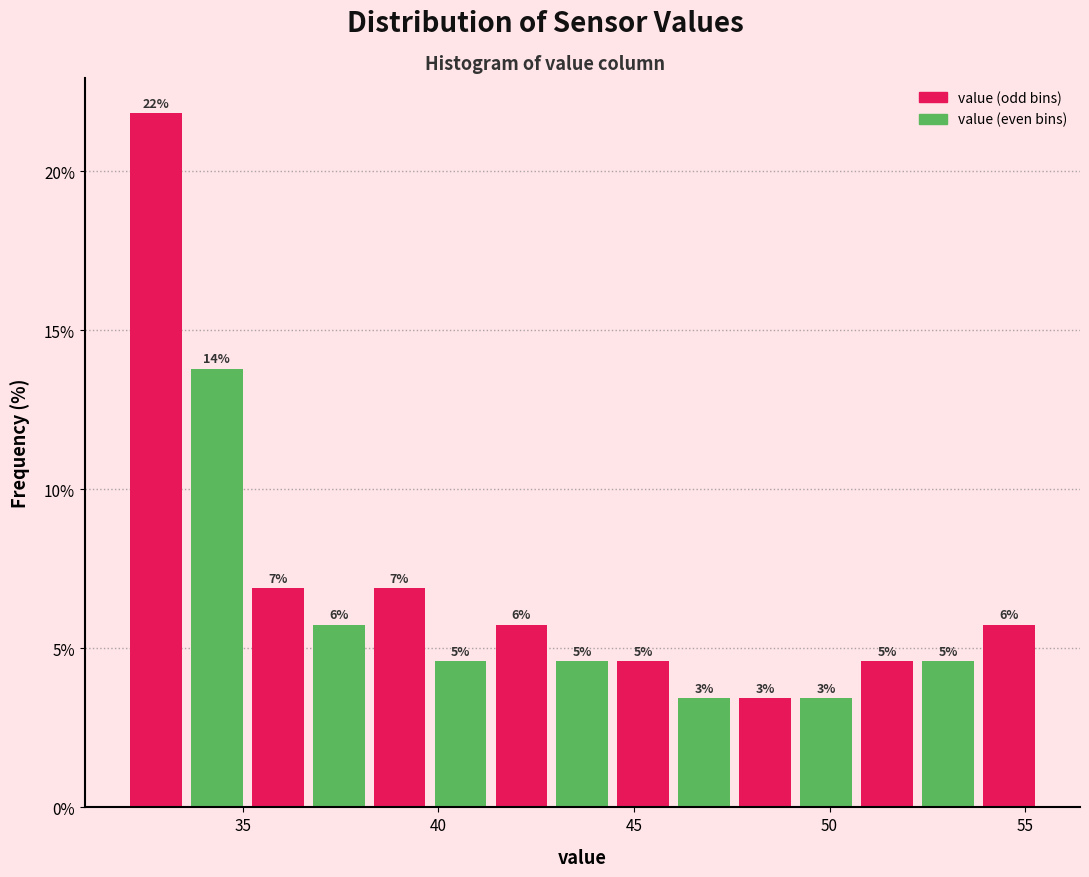

Around what value on the x-axis is the tallest bar? Give the approximate position of its centre, as read against the axis.

33.0